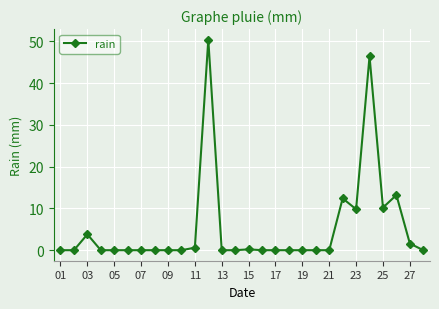

What is the greatest value displayed?

50.4